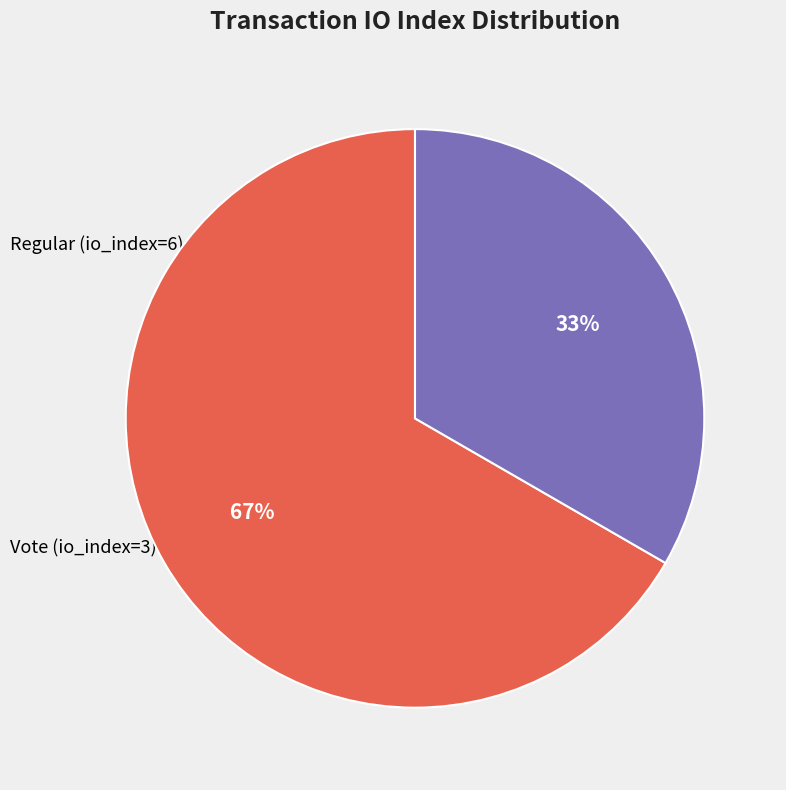

To the nearest percent, what is the average slice percentage?

50%